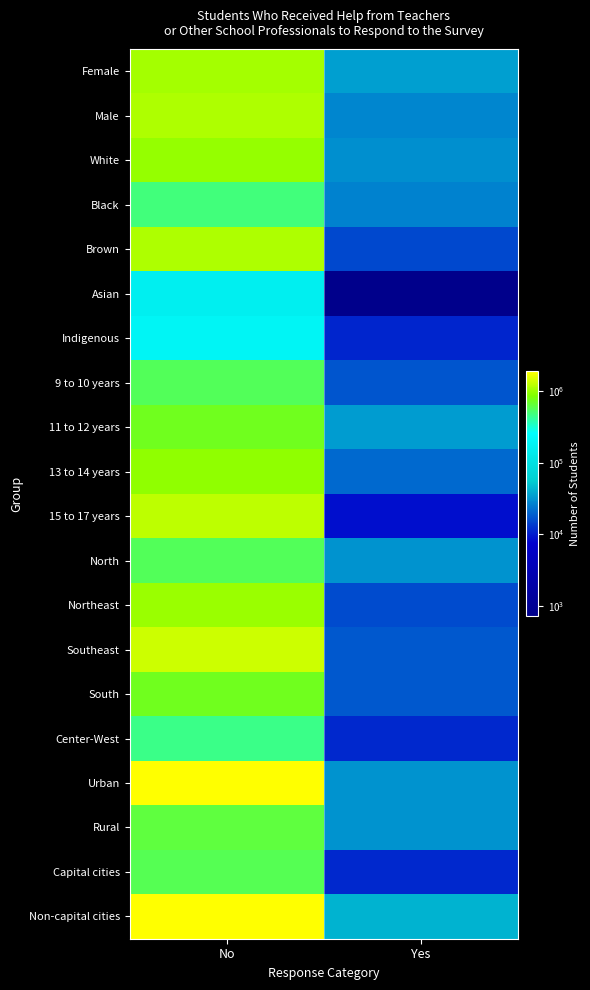

What is the smallest value displayed?

711